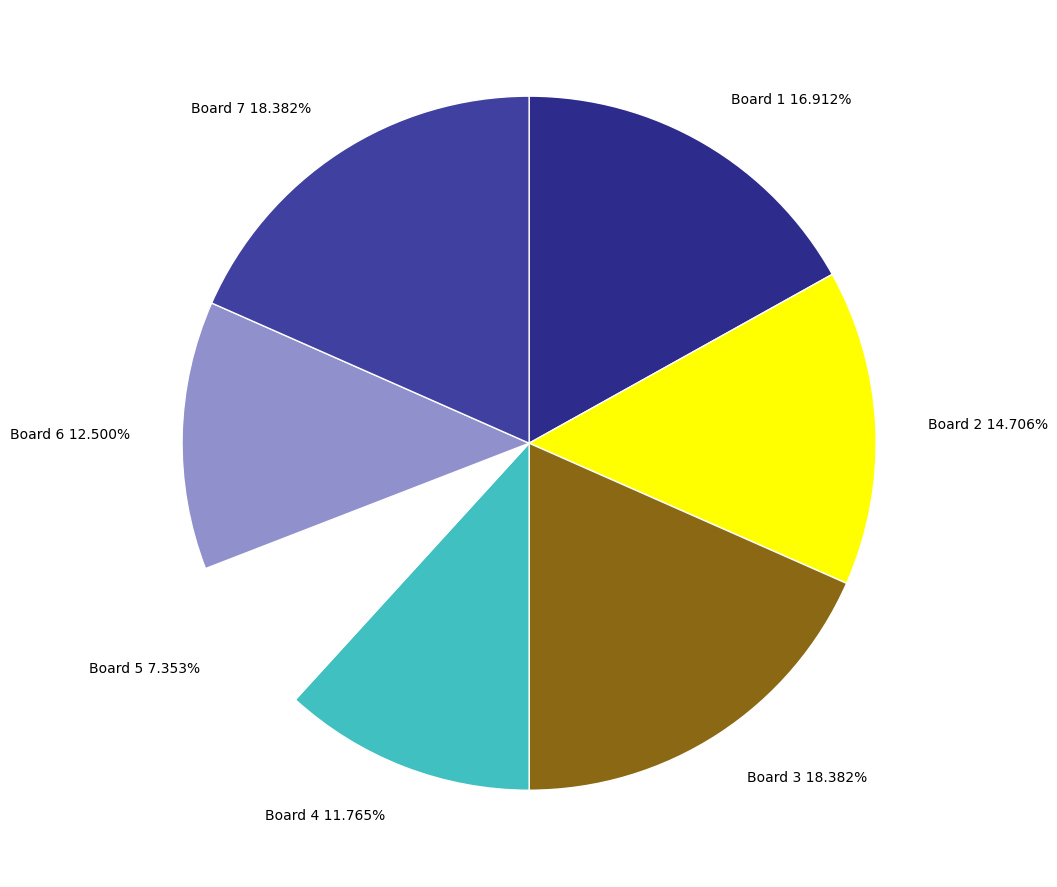

Count the number of slices in the pie.

7